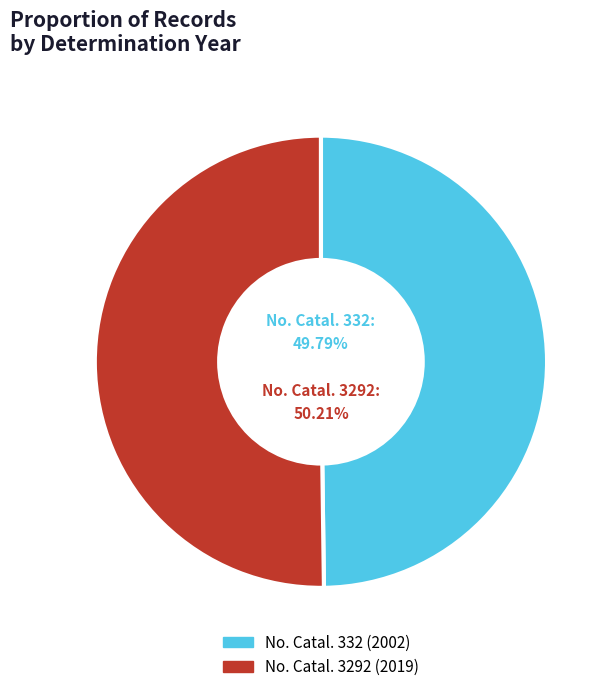

Is there any slice that represents more than half of the pie?

Yes